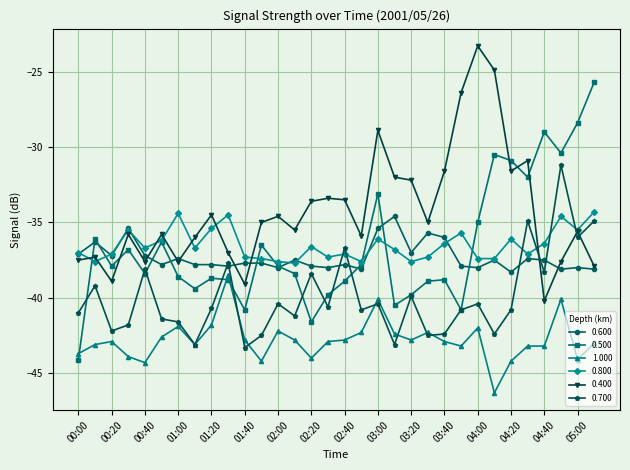

What is the sum of all 0.800 values?

-1168.4